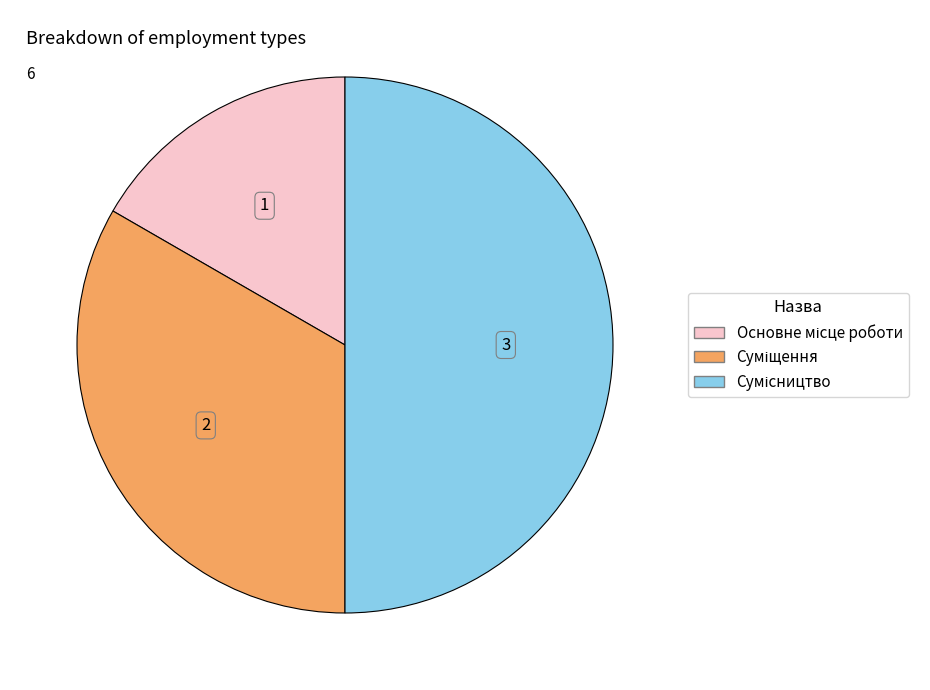

Which category has the biggest portion of the pie?

Сумісництво